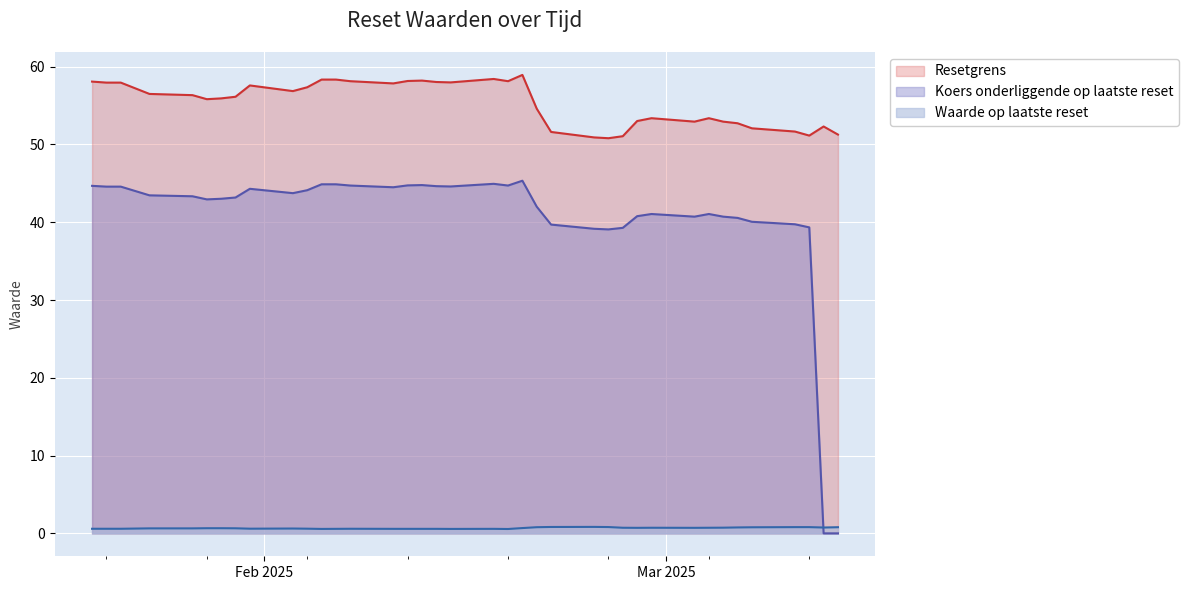

How many lines are shown in the chart?

3